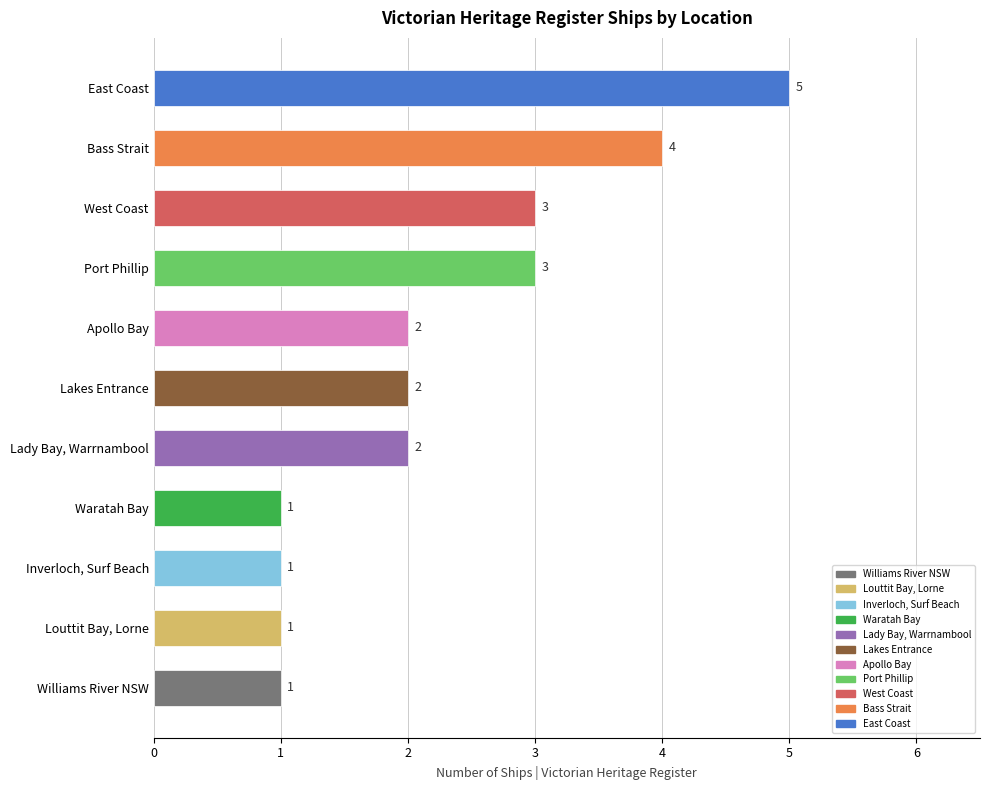

Reading top to bottom, list all the values displayed in this chart.

5	4	3	3	2	2	2	1	1	1	1